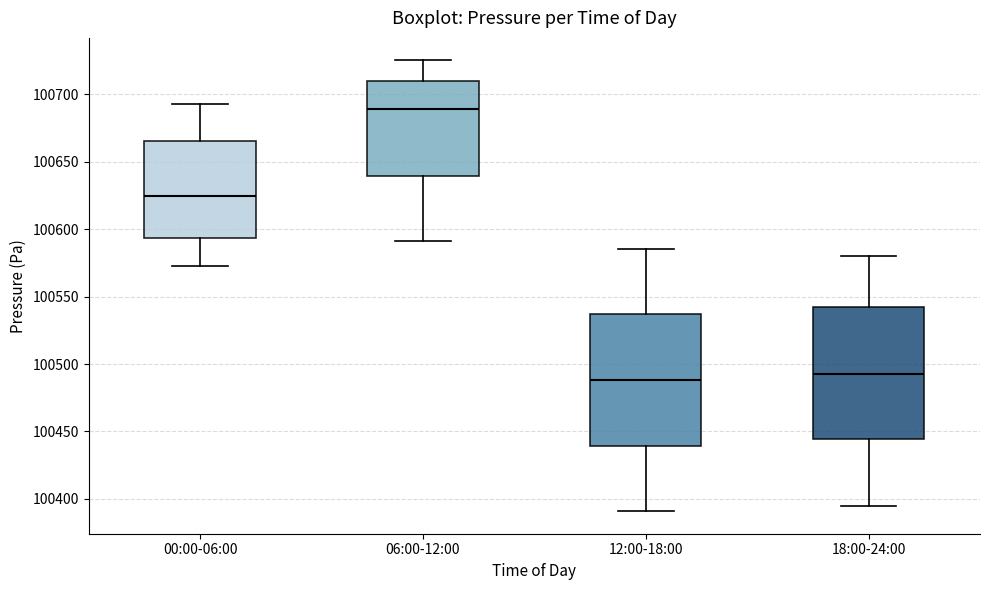

Where is the upper edge of the box for 00:00-06:00 on the y-axis? The values are not printed on the chart, so give them approximately, as read against the axis.

100665